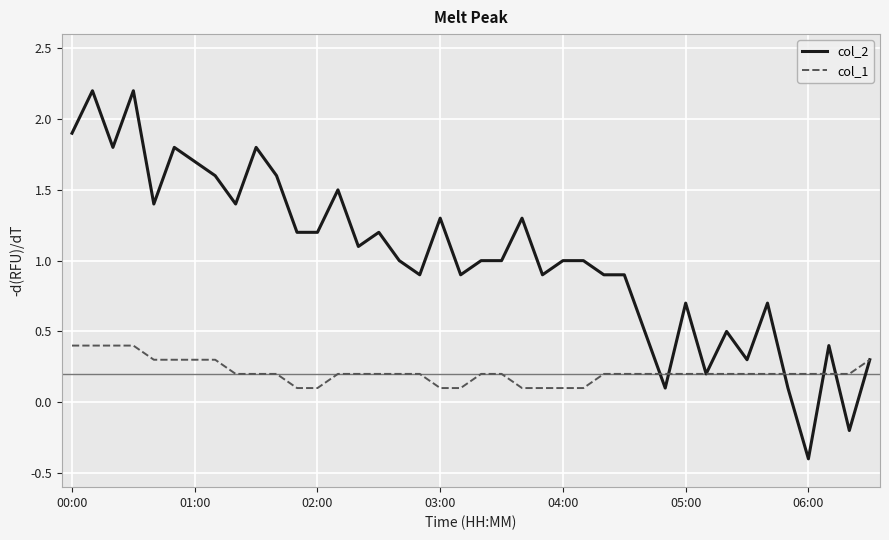

What is the average value of the col_1 series?

0.2